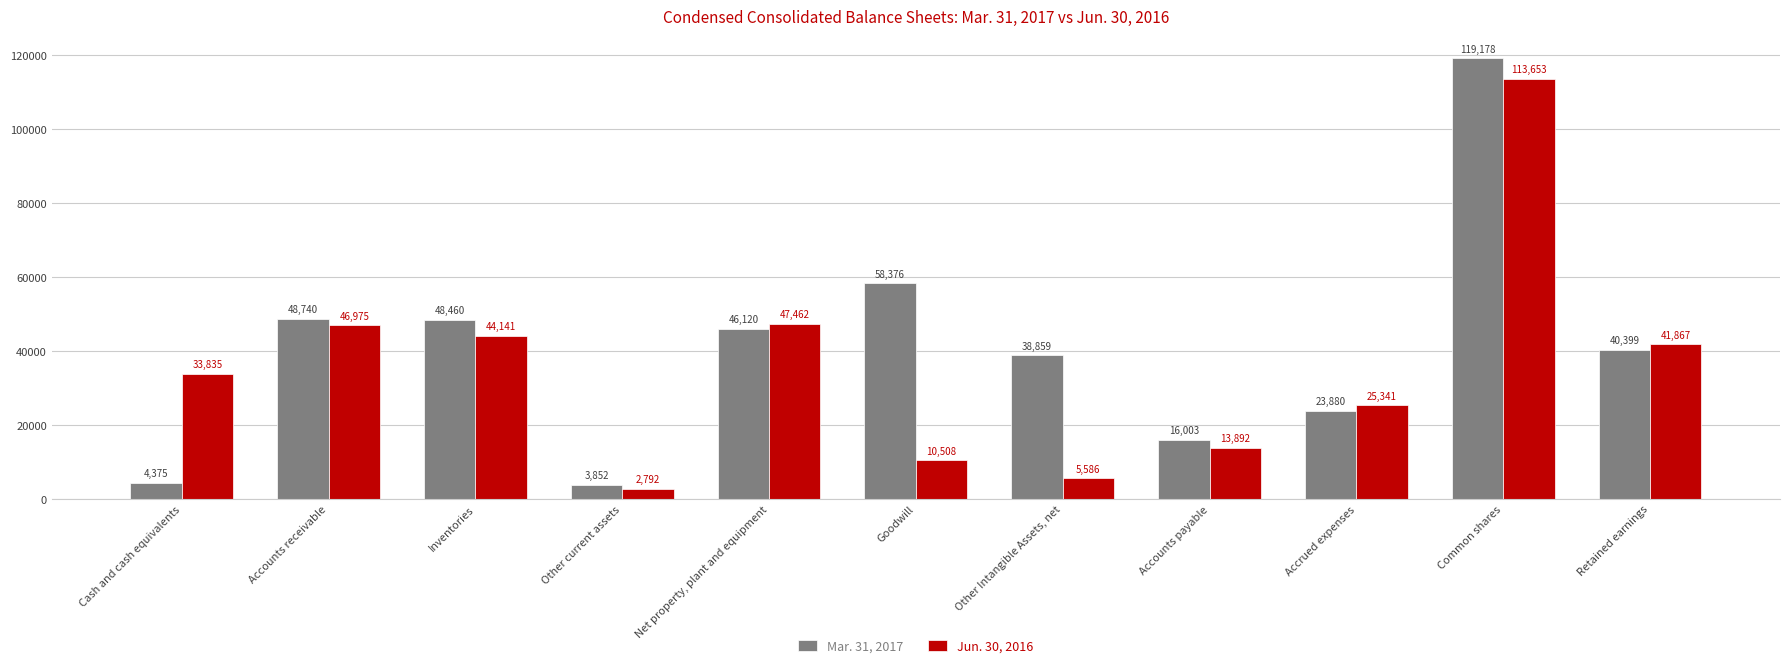

Which category has the lowest value in the Mar. 31, 2017 series?

Other current assets